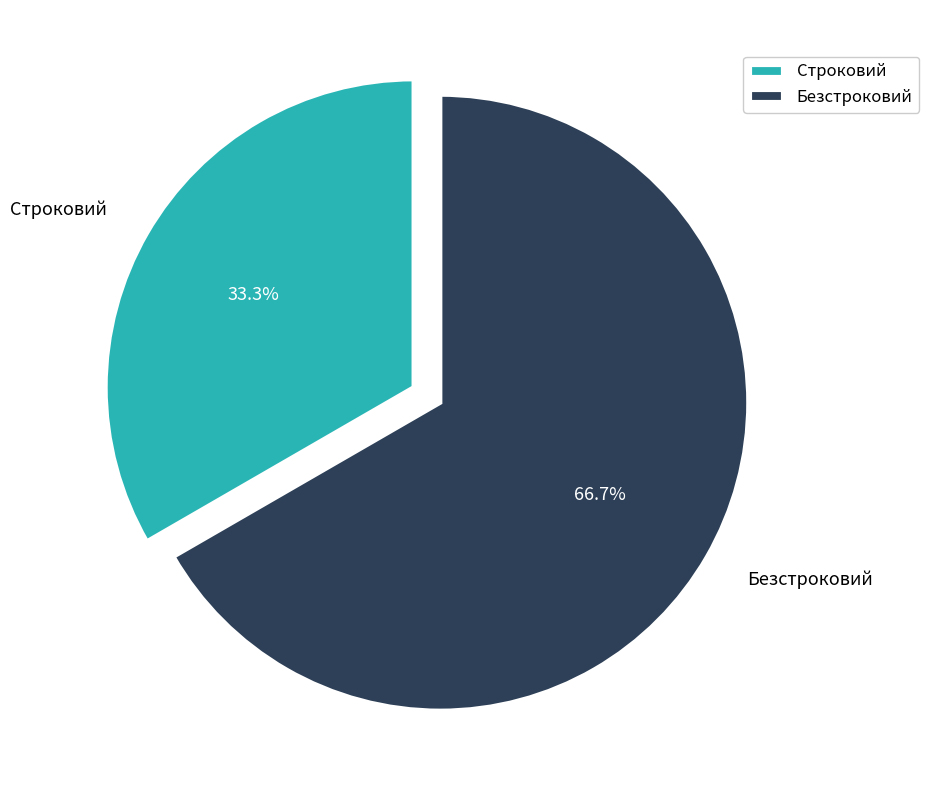

To the nearest percent, what is the average slice percentage?

50%